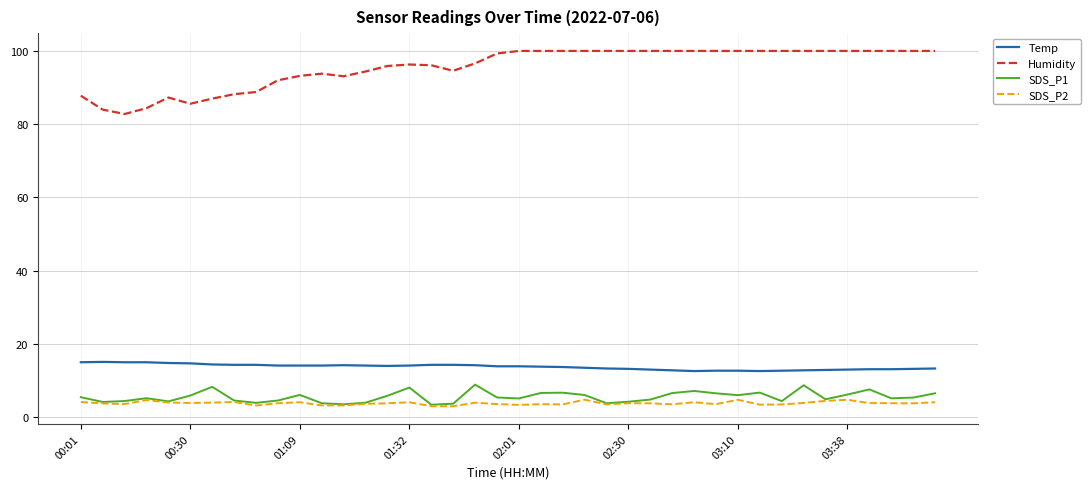

What are all the series names shown in the legend?

Temp, Humidity, SDS_P1, SDS_P2